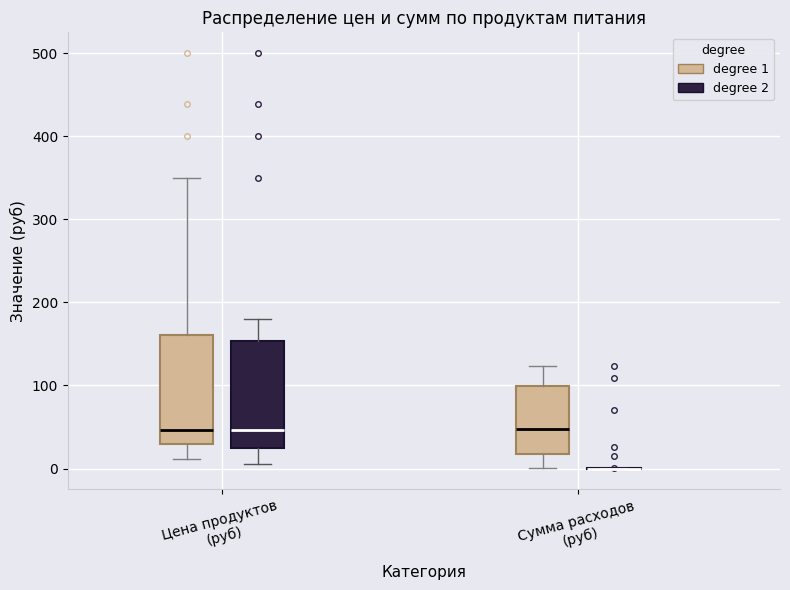

Reading left to right, read every box against the y-axis: the position of its median line, the range the box covers, and the ends of its whiskers. The values are not printed on the chart, so give them approximately, as read against the axis.

Цена продуктов (руб) (degree 1): median 50, box 30 to 160, whiskers 10 to 350
Цена продуктов (руб) (degree 2): median 50, box 20 to 150, whiskers 10 to 180
Сумма расходов (руб) (degree 1): median 50, box 20 to 100, whiskers 0 to 120
Сумма расходов (руб) (degree 2): box collapsed to a line at 0, whiskers 0 to 0